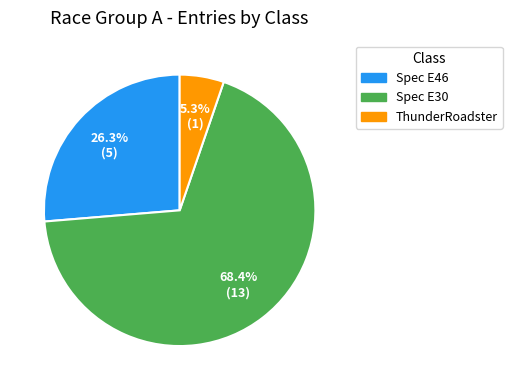

Between ThunderRoadster and Spec E46, which is larger?

Spec E46